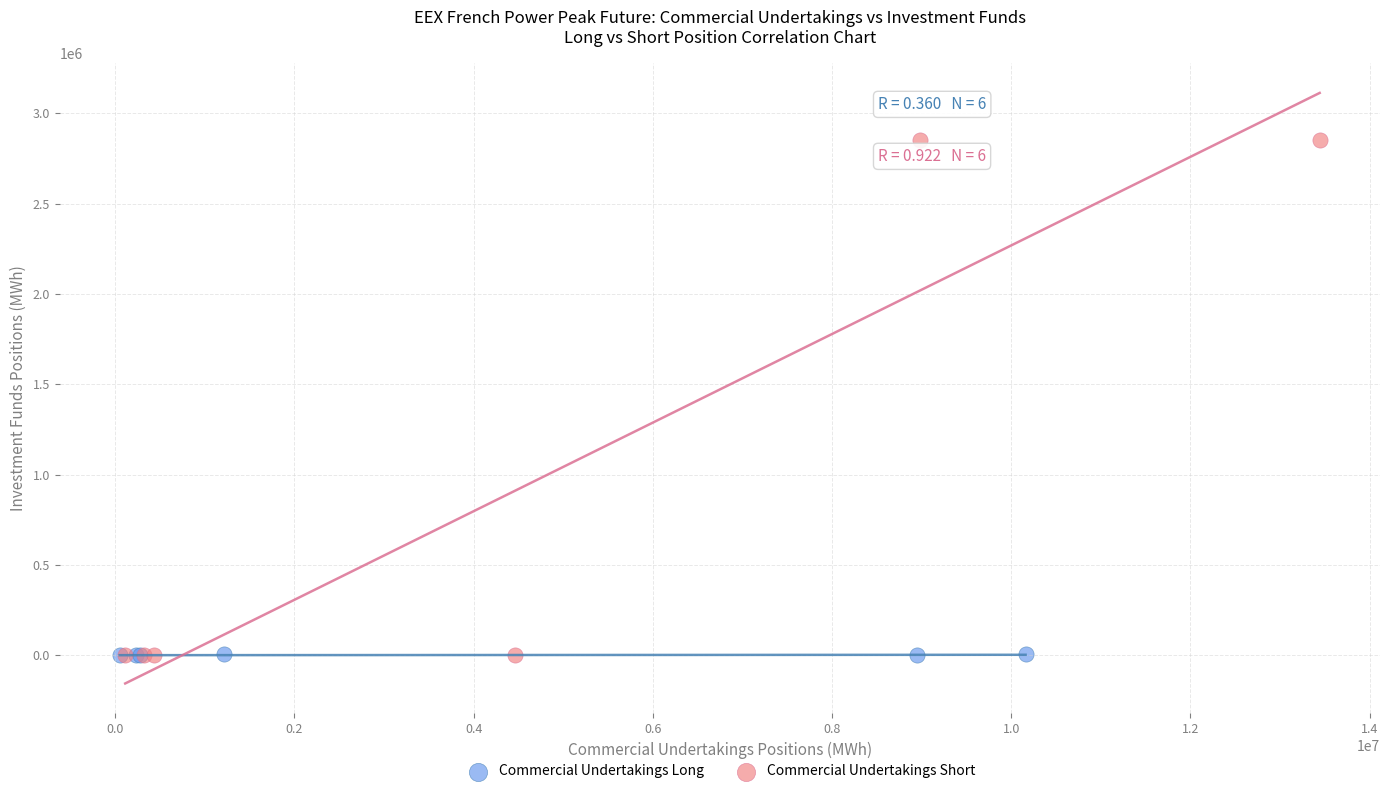

Which series has the widest spread of Y values?

Commercial Undertakings Short